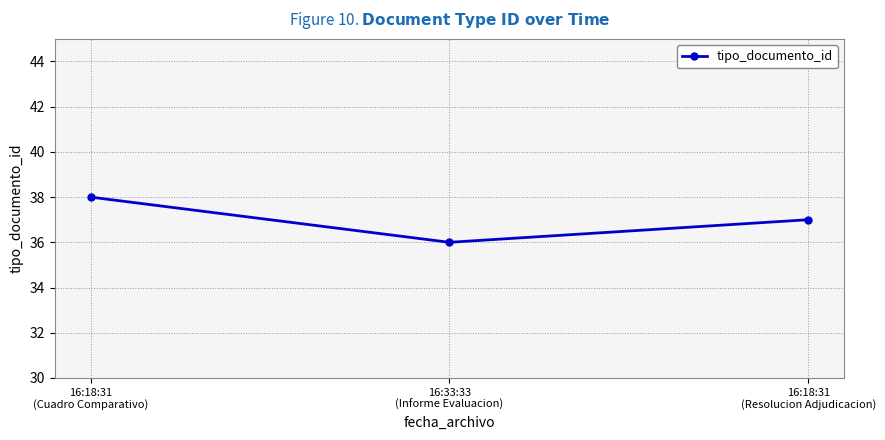

Between 16:33:33
(Informe Evaluacion) and 16:18:31
(Resolucion Adjudicacion), which is larger?

16:18:31
(Resolucion Adjudicacion)